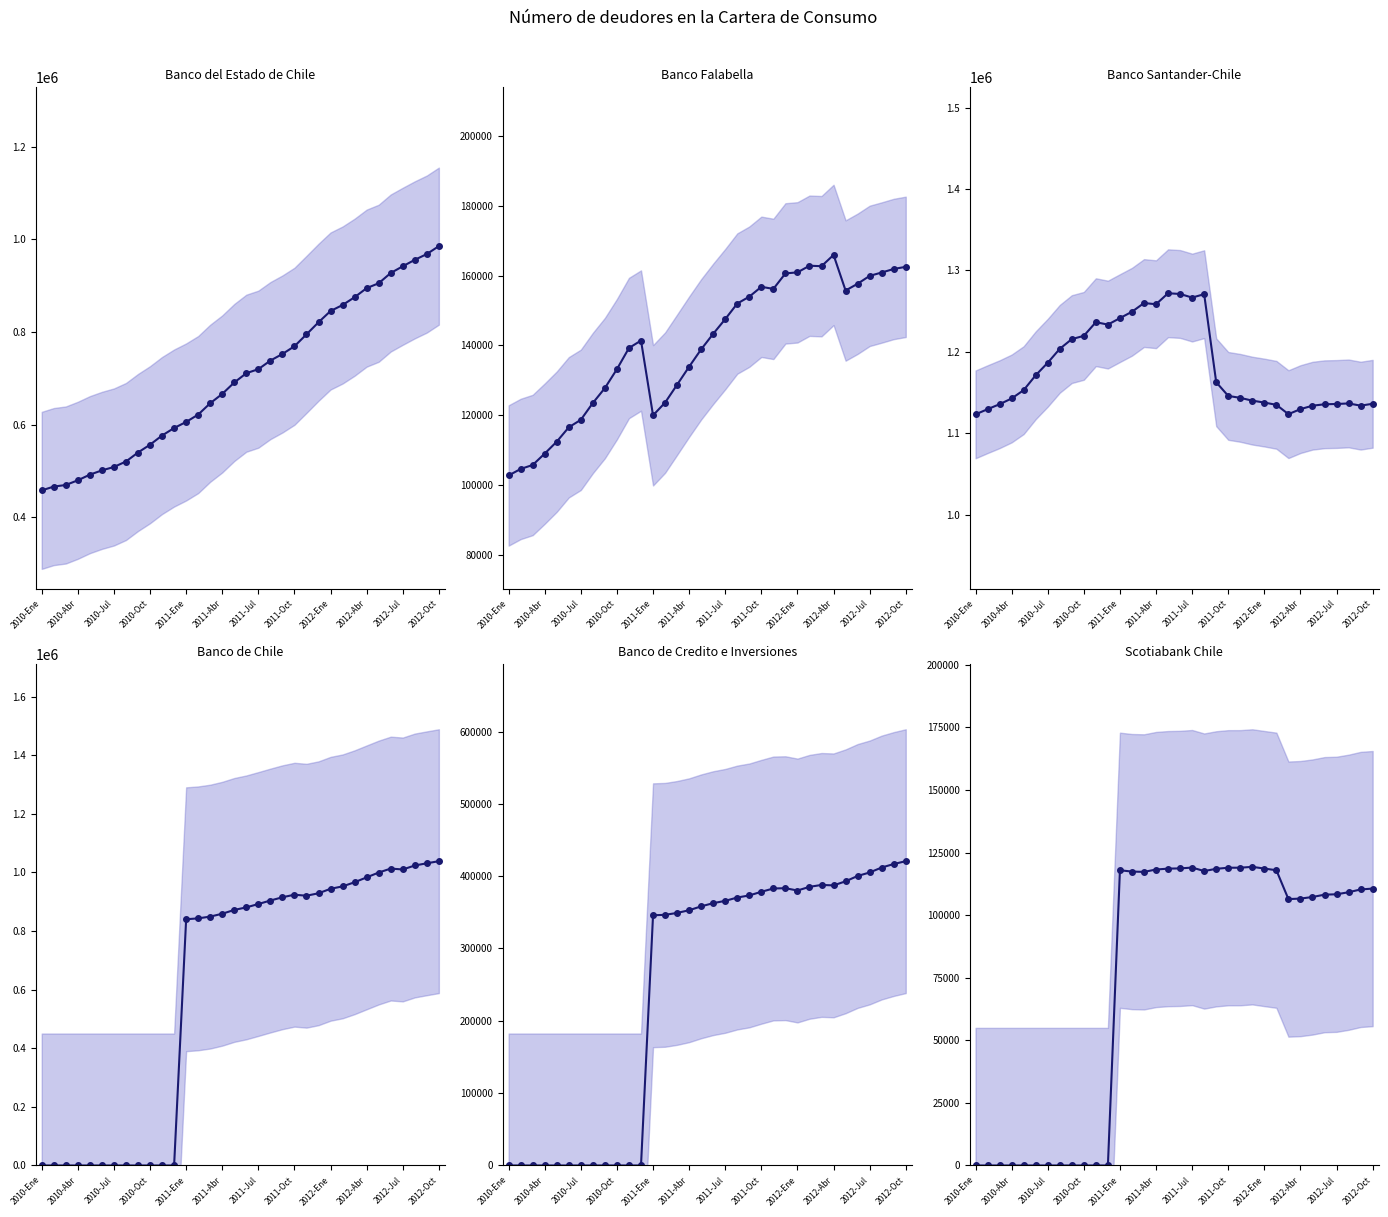

Read the Banco de Credito e Inversiones line value at 2011-Ene, to the nearest 10.

345950